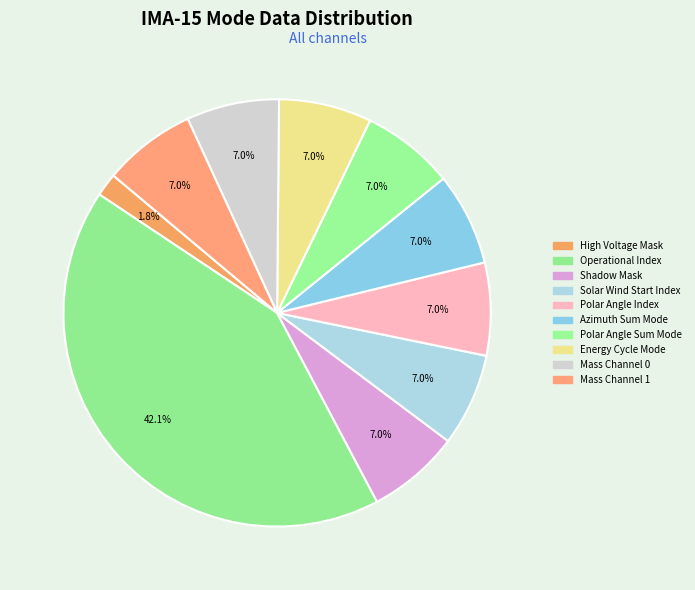

How many slices are in this pie chart?

10